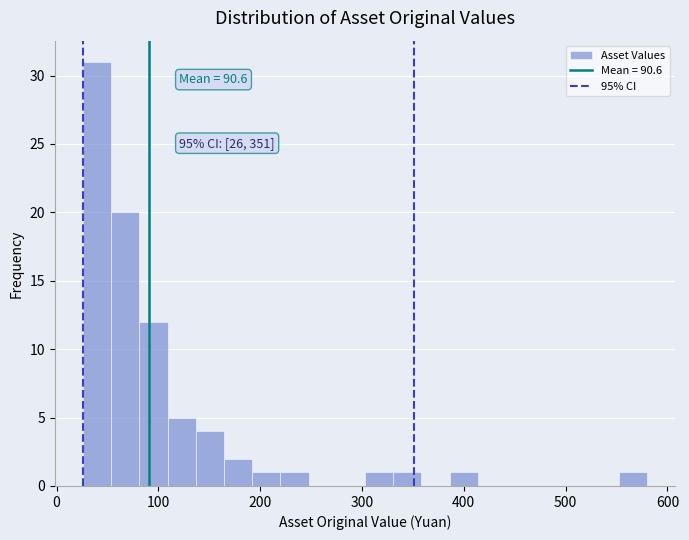

Around what value on the x-axis is the tallest bar? Give the approximate position of its centre, as read against the axis.

40